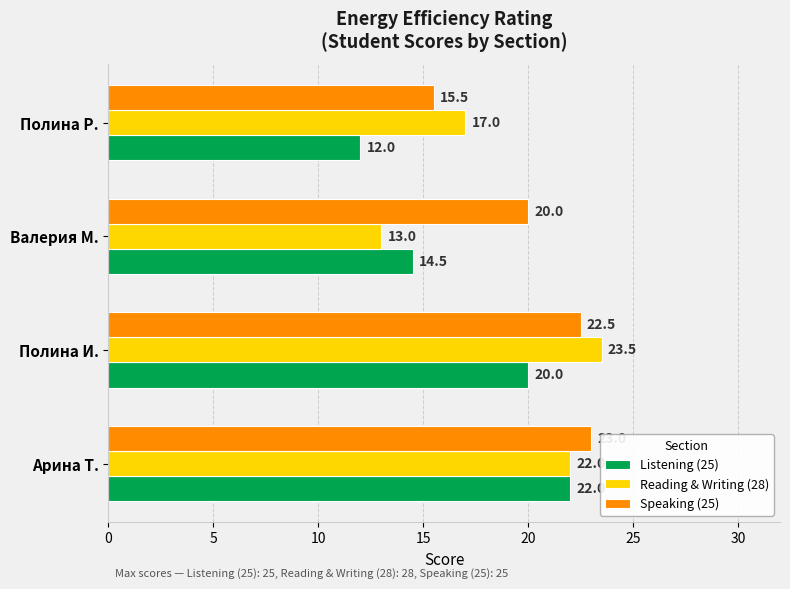

What is the sum of the Reading & Writing (28) values at Арина Т. and Полина Р.?

39.0